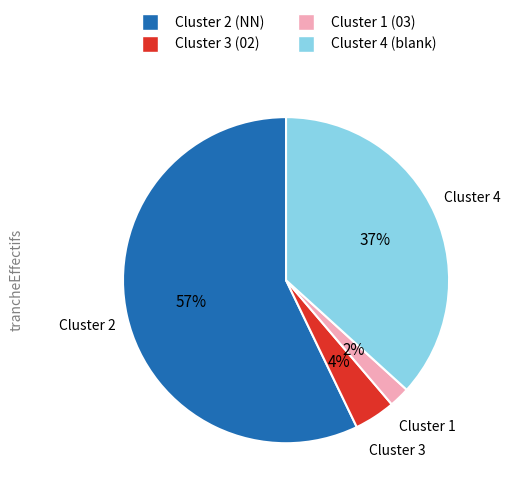

To the nearest percent, what is the difference between the largest and smallest slice percentages?

55%